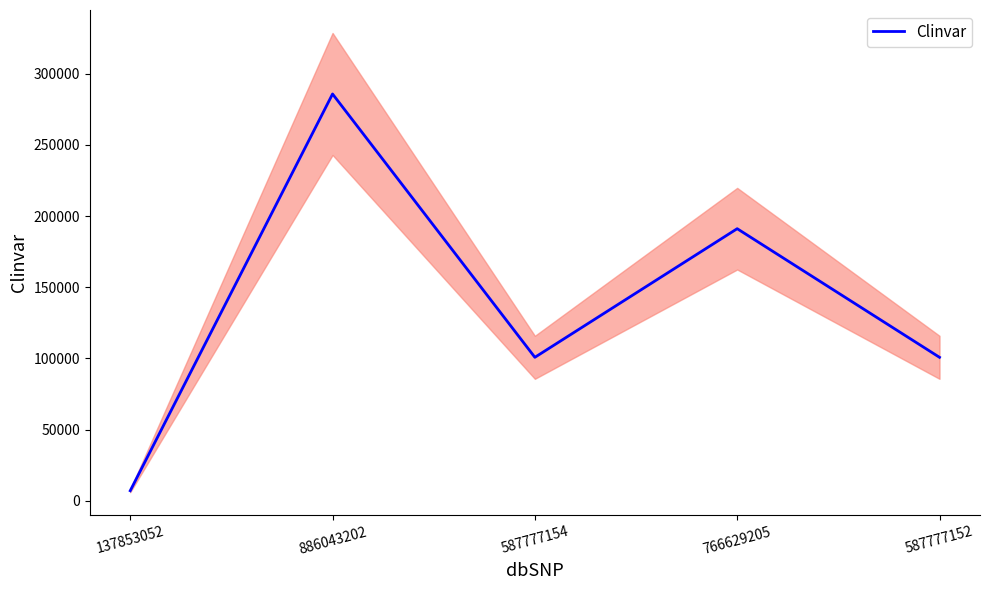

How many lines are shown in the chart?

1